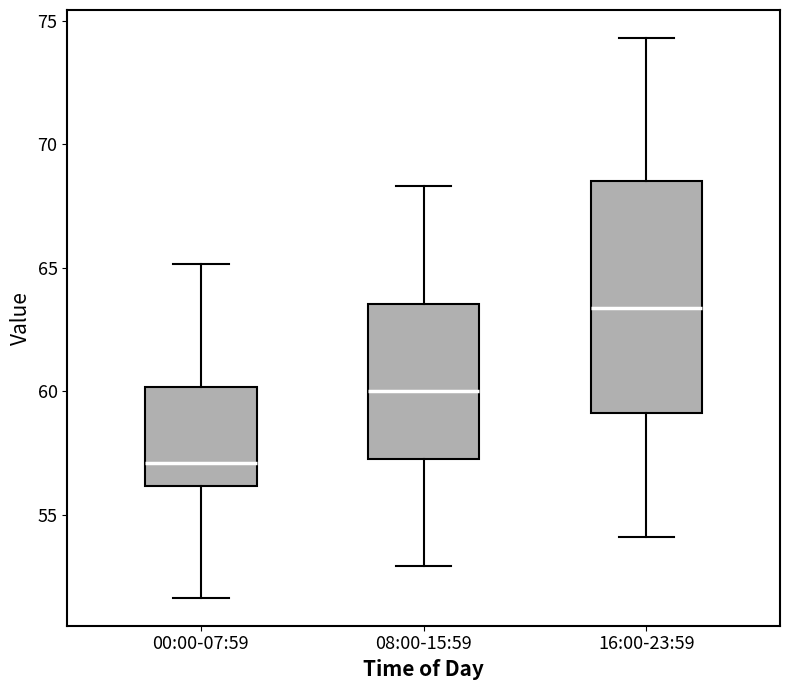

Which box has the lowest median line?

00:00-07:59